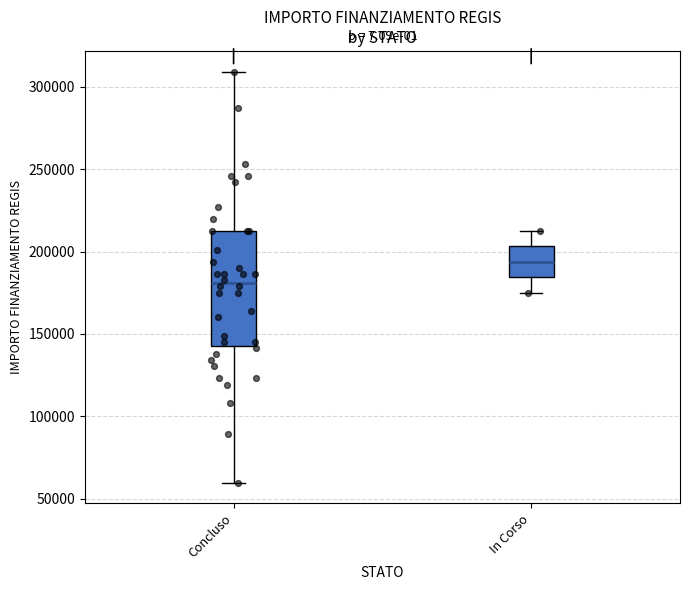

Which box has the lowest median line?

Concluso